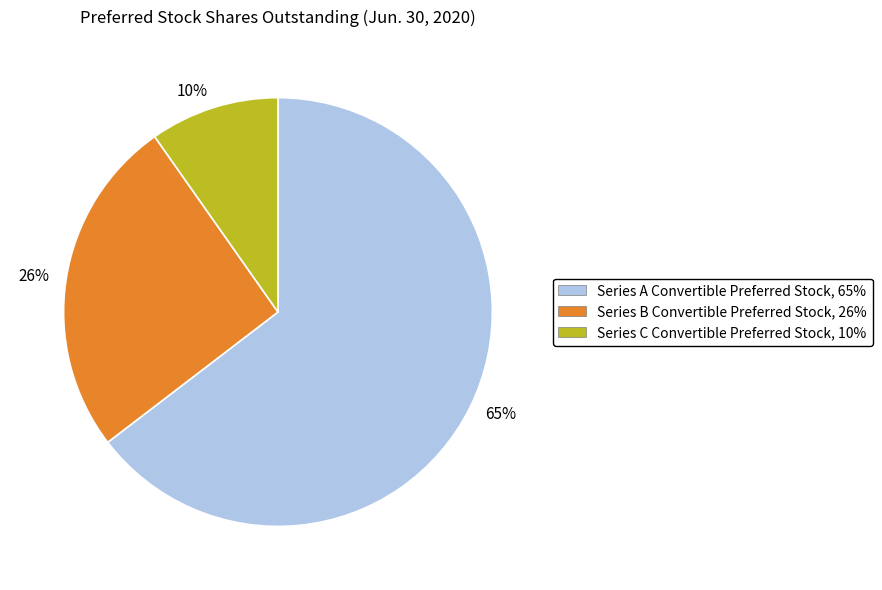

What percentage is the Series C Convertible Preferred Stock slice, to the nearest percent?

10%